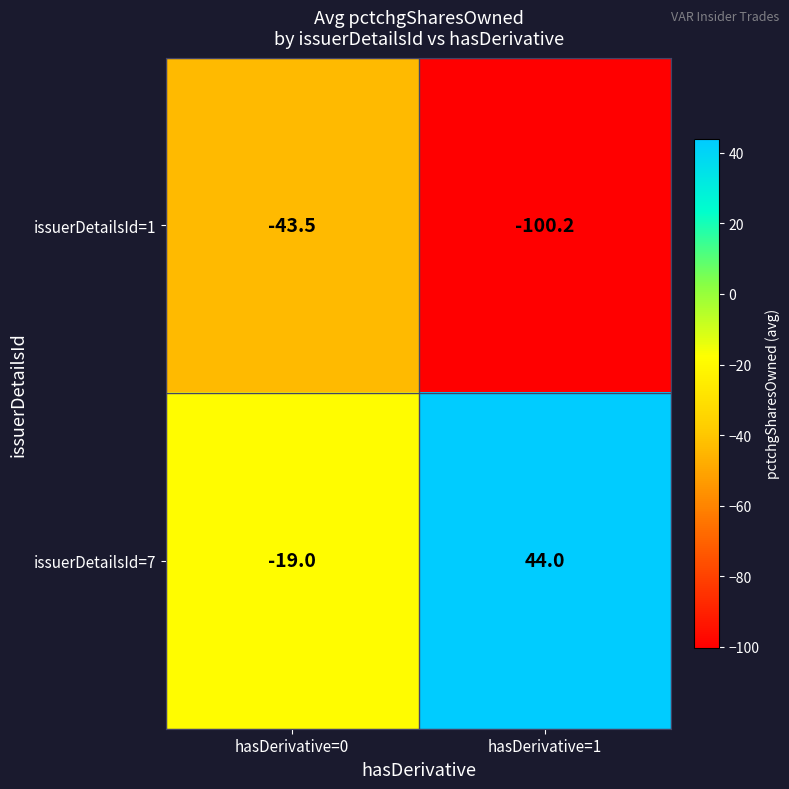

Read the issuerDetailsId=7 value at hasDerivative=0.

-19.0